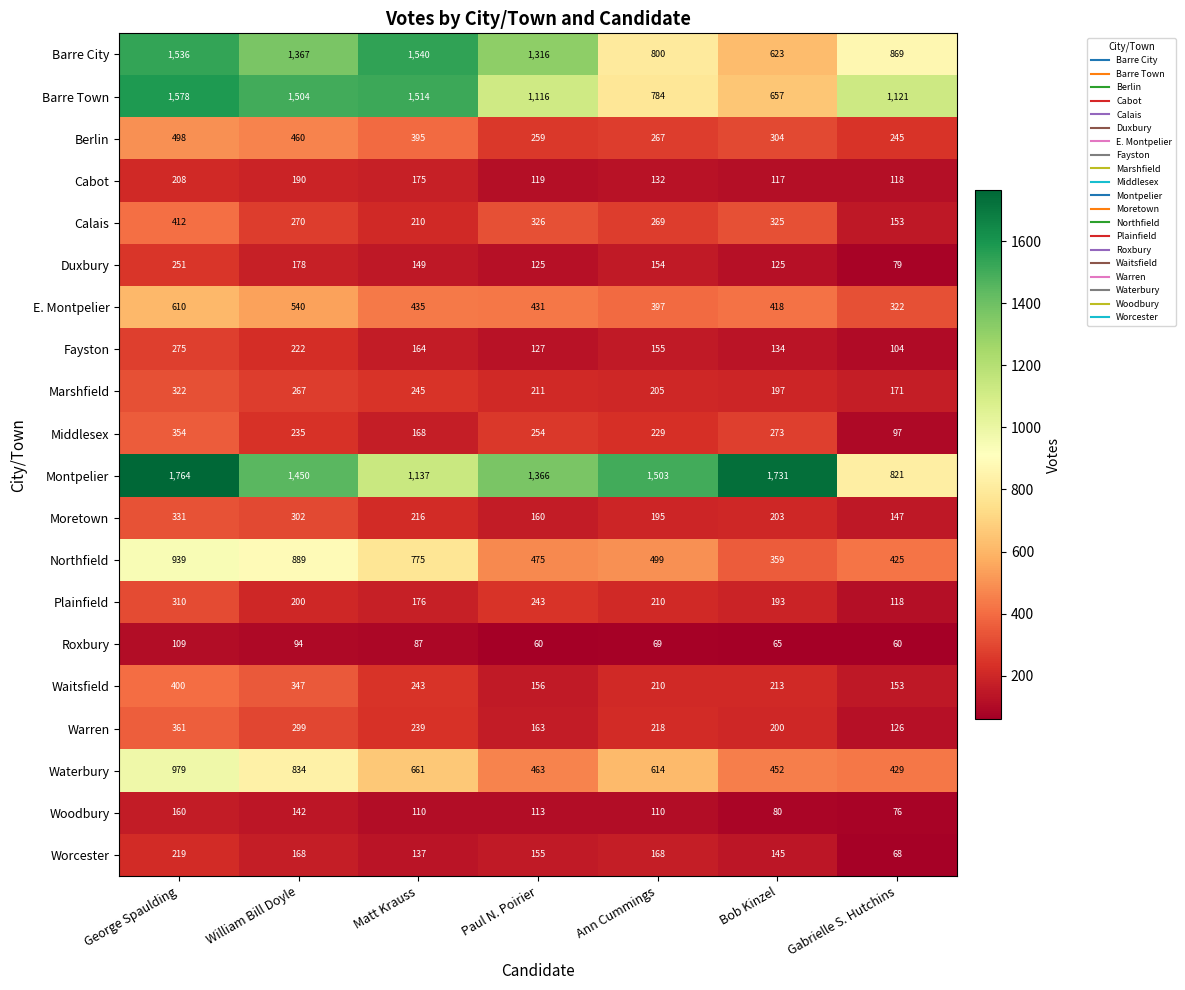

Where is Roxbury nearest to the value 84?

Matt Krauss